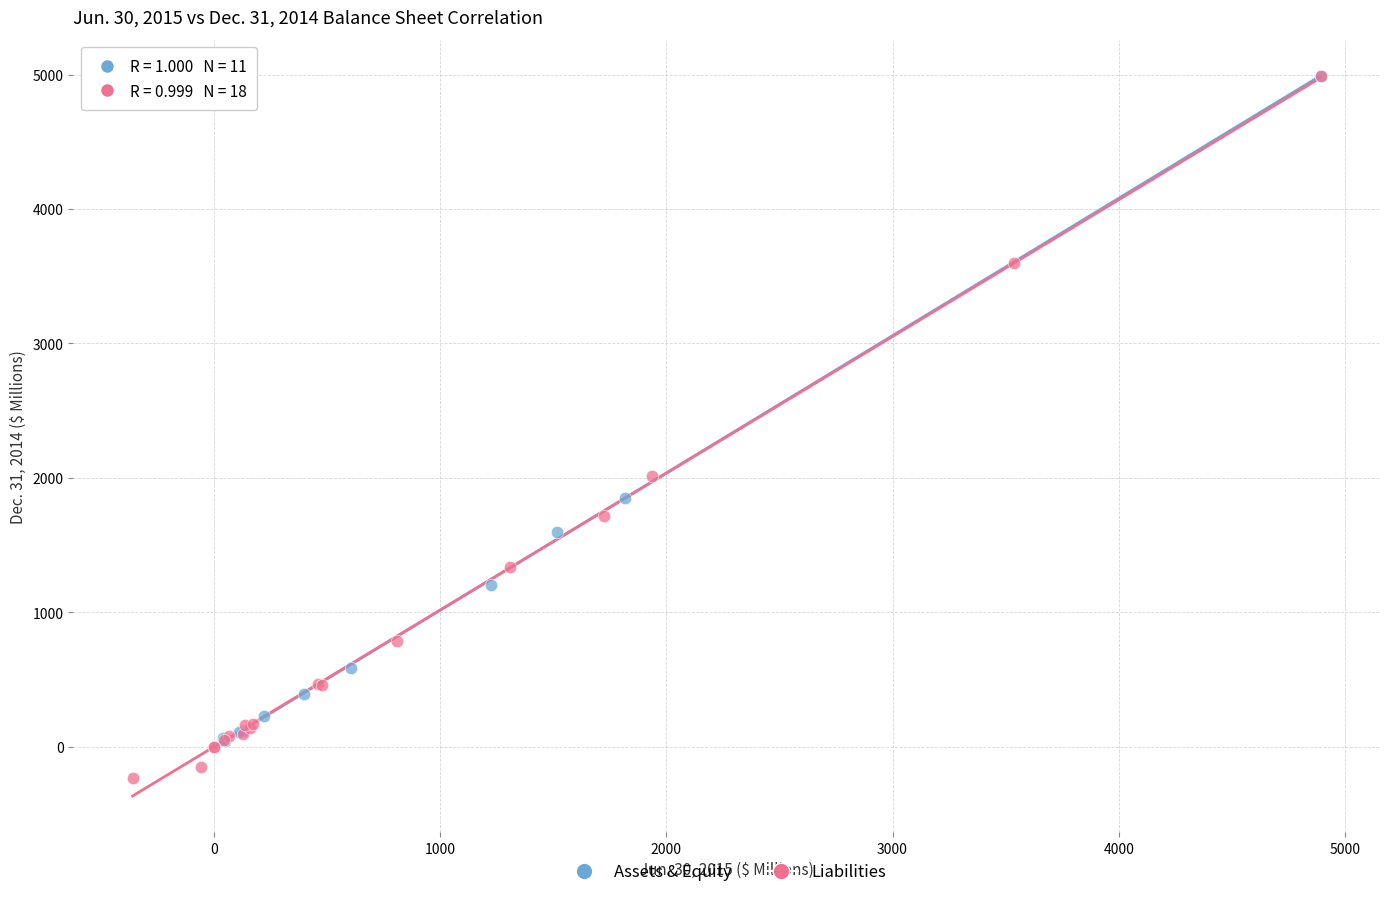

Which series contains the lowest Y value?

Liabilities